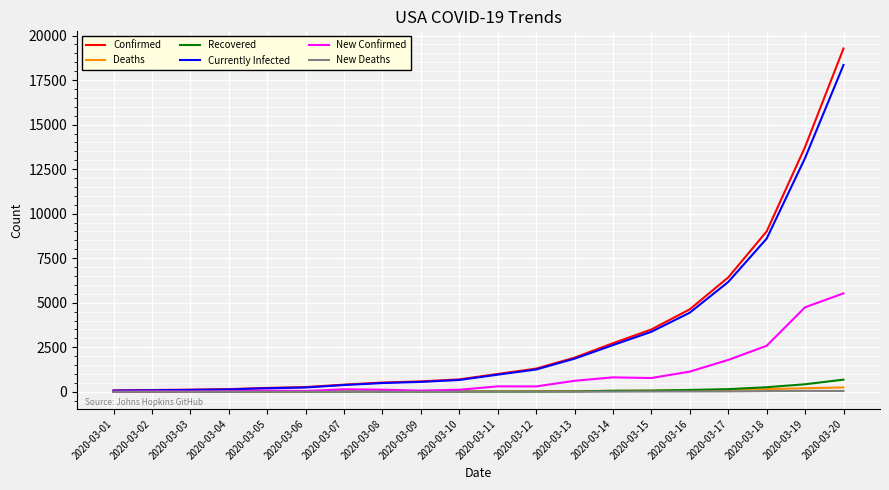

What is the difference between the highest and lowest values at 2020-03-11?

995